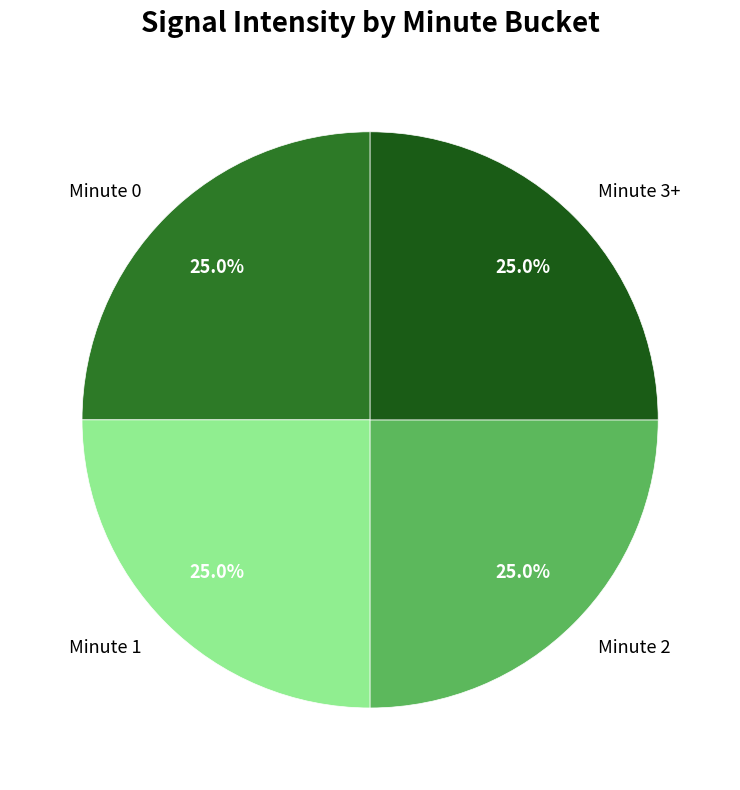

Approximately how many times larger is the value at Minute 3+ compared to Minute 1?

1.0